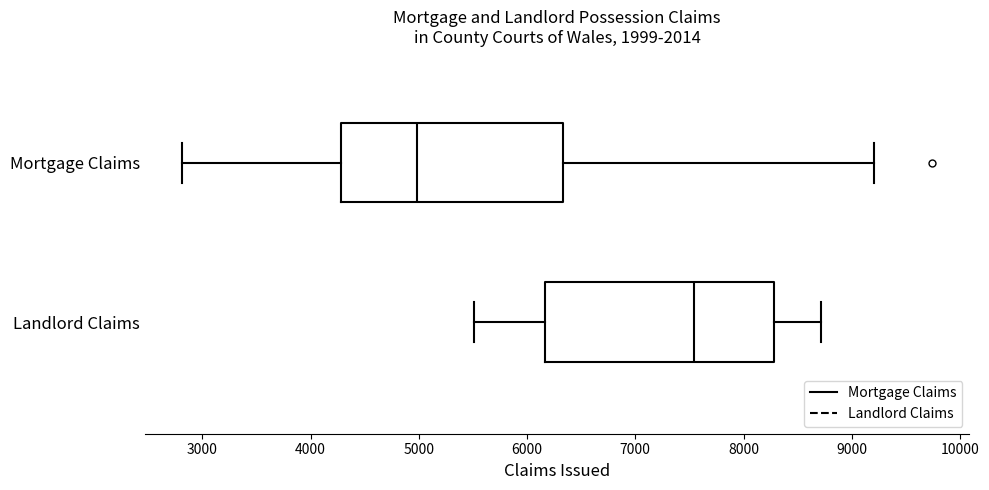

Reading bottom to top, read every box against the x-axis: the position of its median line, the range the box covers, and the ends of its whiskers. The values are not printed on the chart, so give them approximately, as read against the axis.

Landlord Claims: median 7500, box 6200 to 8300, whiskers 5500 to 8700
Mortgage Claims: median 5000, box 4300 to 6300, whiskers 2800 to 9200